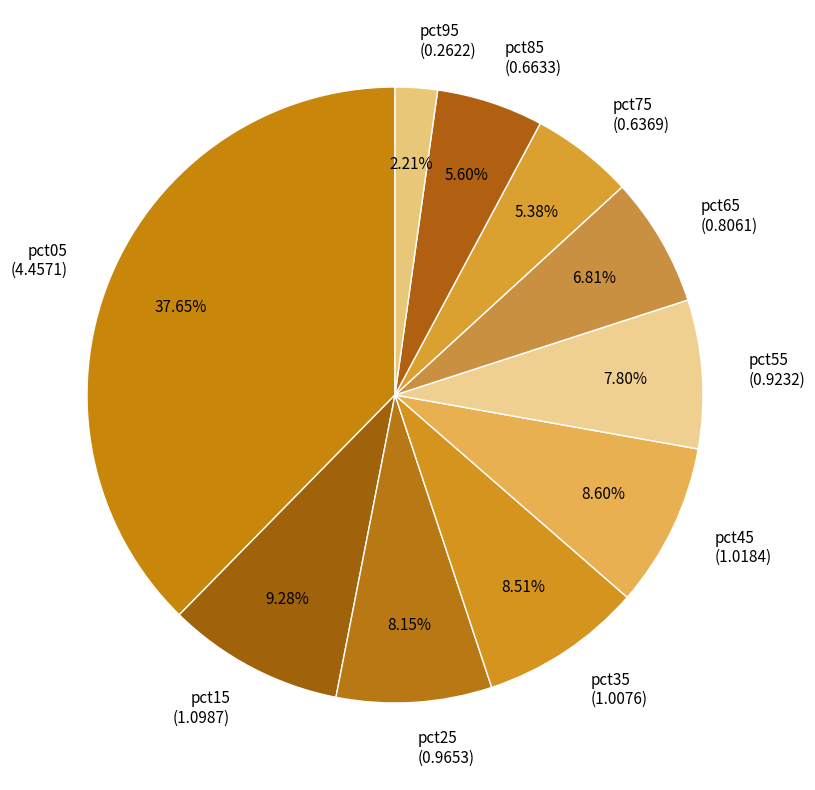

True or false: pct45 accounts for 9% of the total.

True